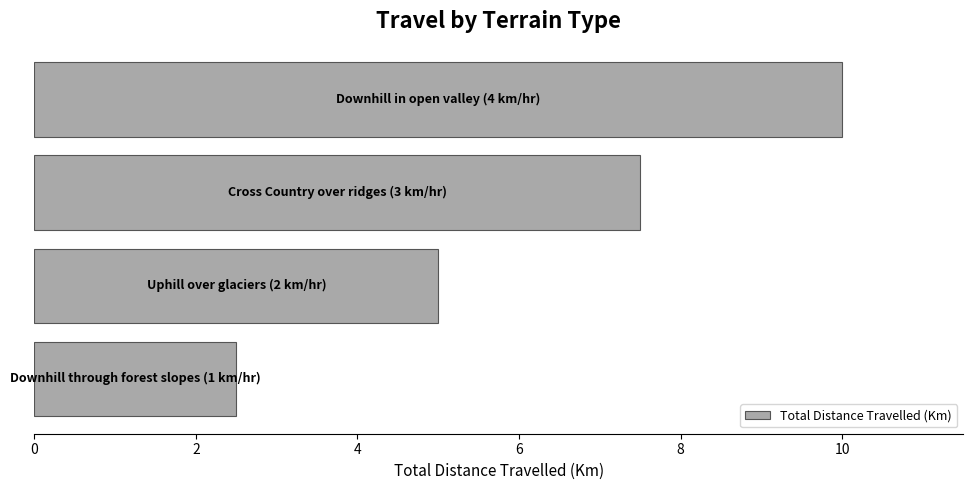

Are the bars grouped side by side (vs. stacked)?

No